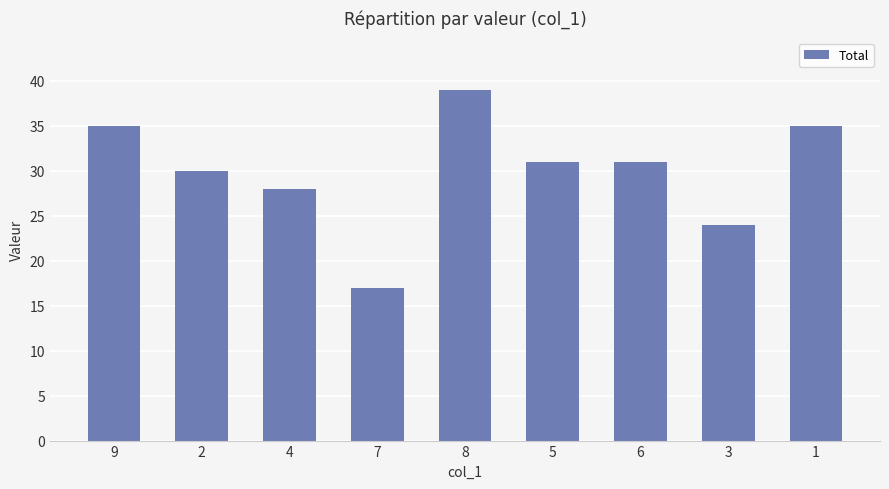

True or false: the data shows 39 at 8.

True